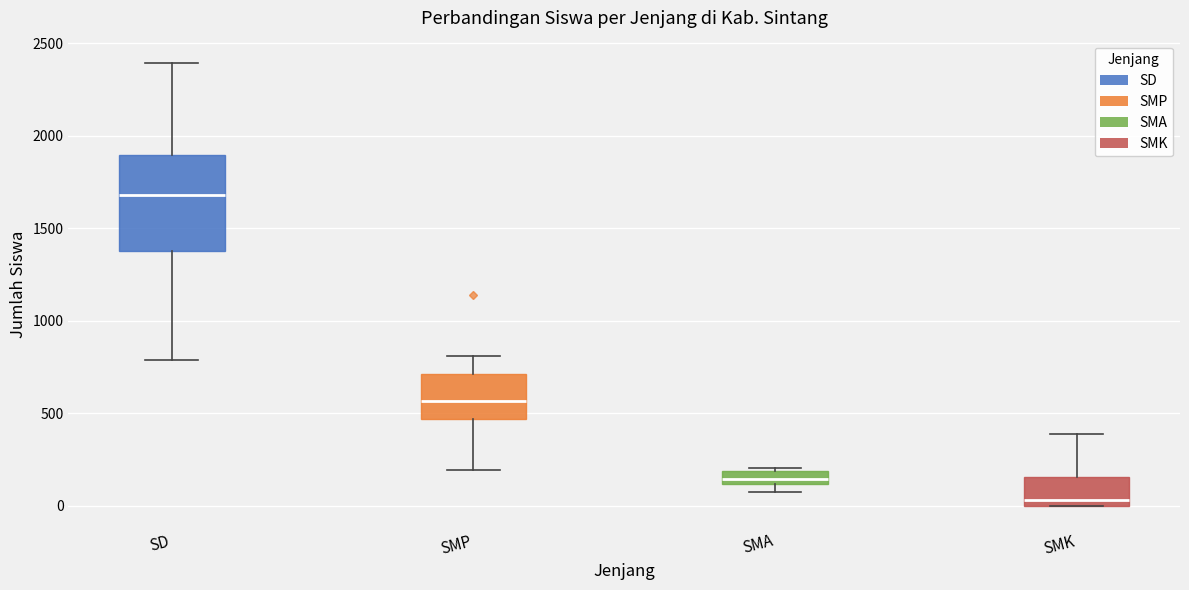

Which box has the highest median line?

SD